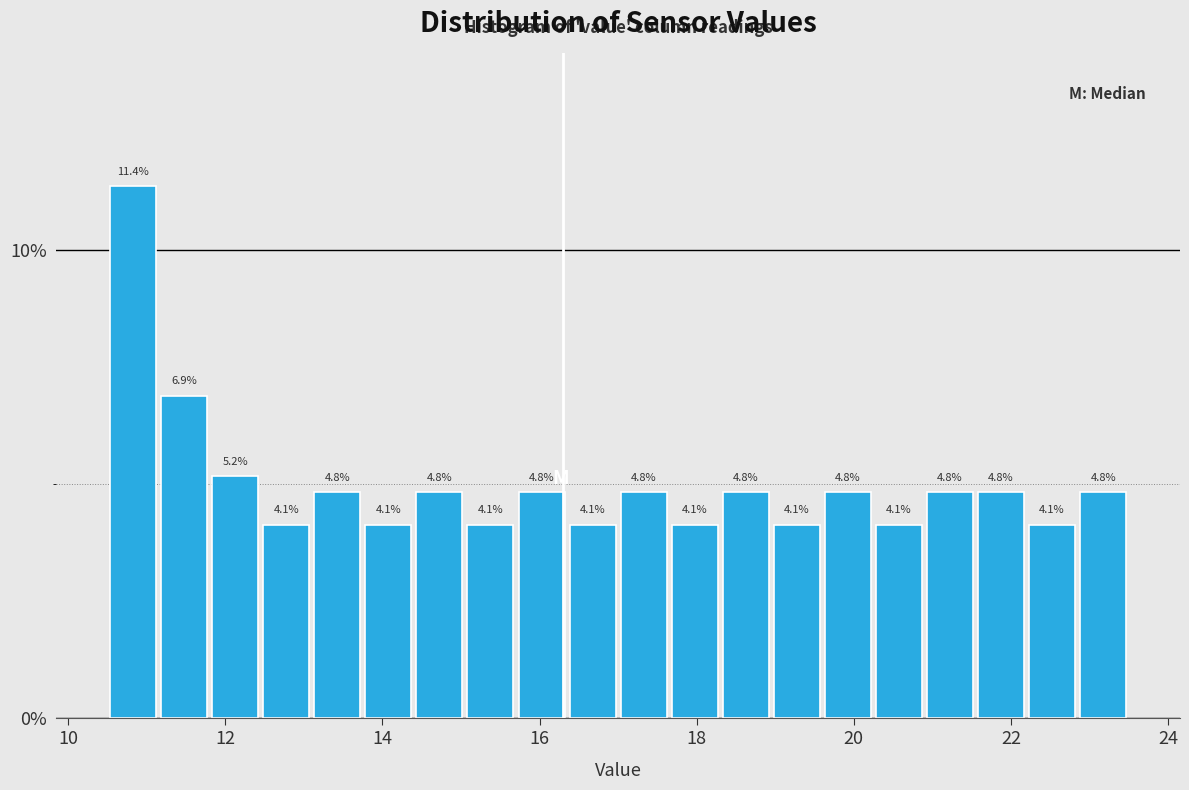

Around what value on the x-axis is the tallest bar? Give the approximate position of its centre, as read against the axis.

10.8